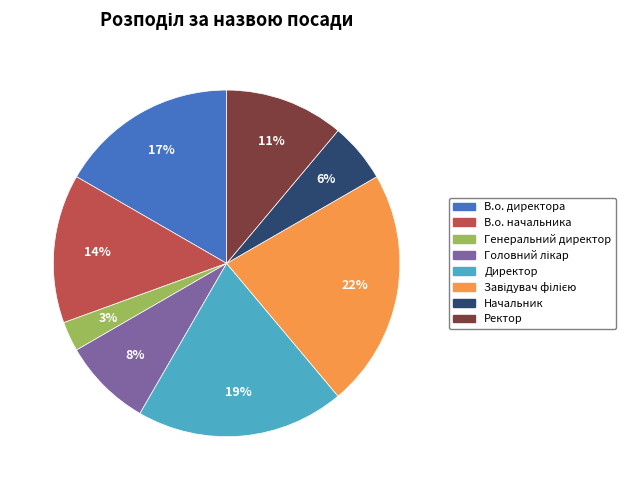

How many segments does this pie chart have?

8